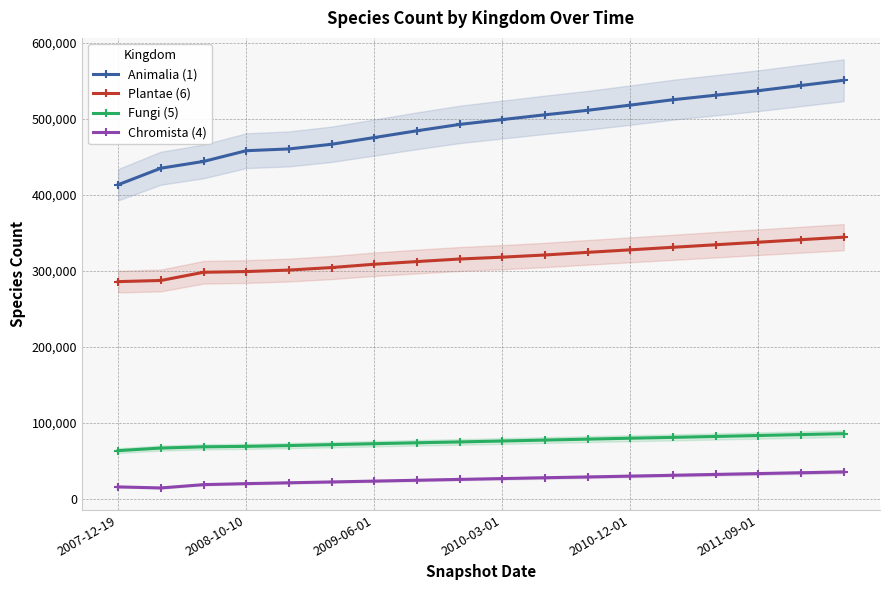

What is the average value of the Fungi (5) series?

75614